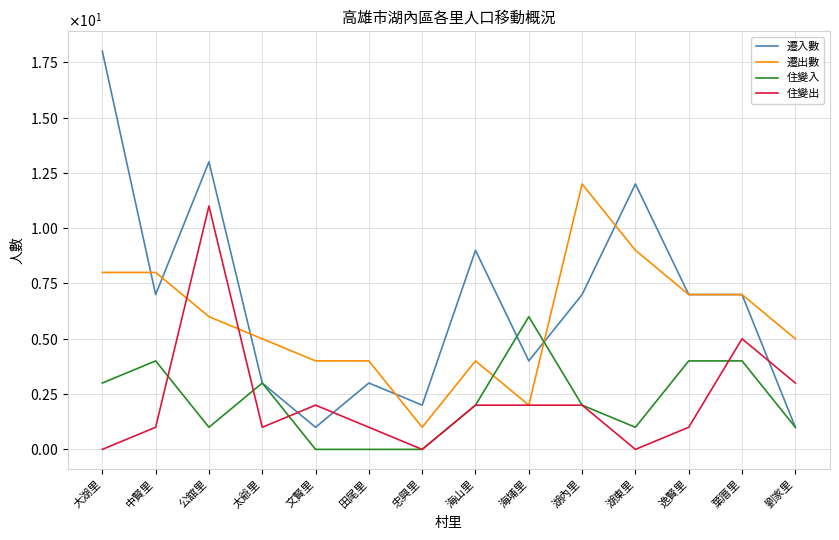

How many intersections are there between 遷入數 and 遷出數?

6